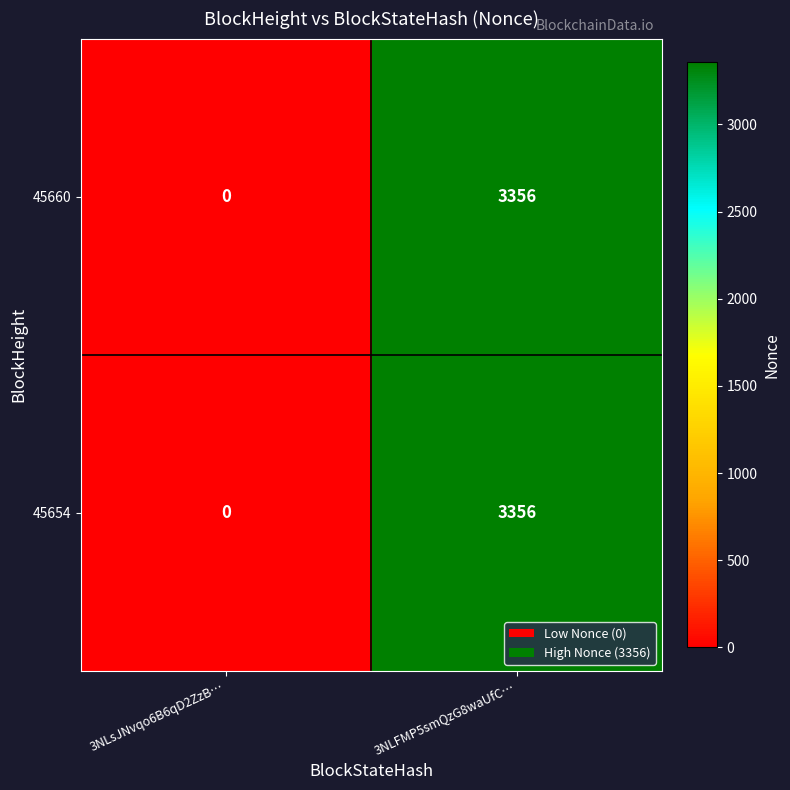

List the labels in order of 45654 value, smallest first.

3NLsJNvqo6B6qD2ZzB…, 3NLFMP5smQzG8waUfC…